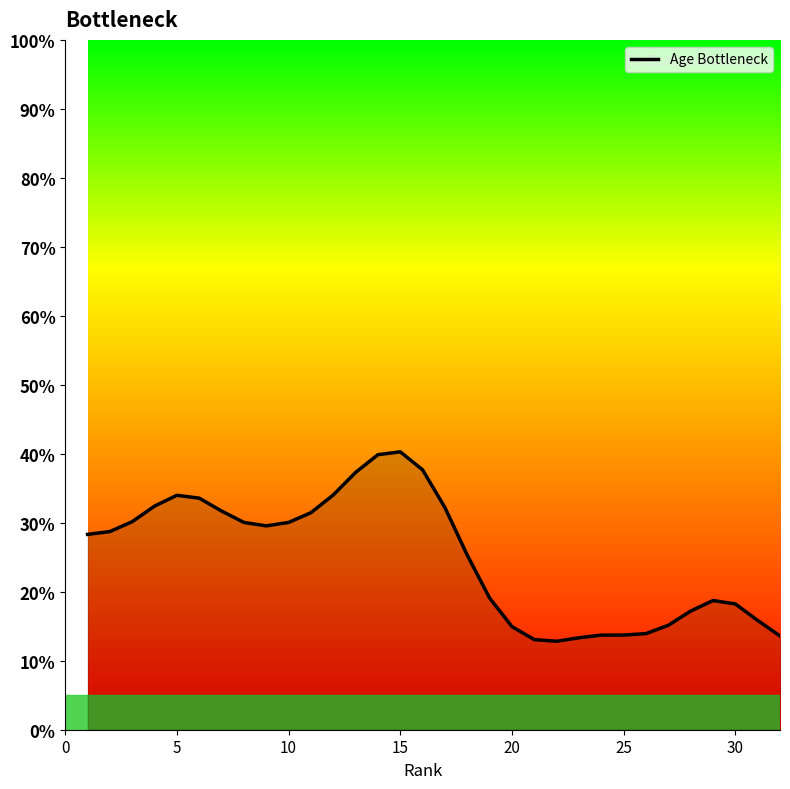

What is the smallest value displayed?

12.8